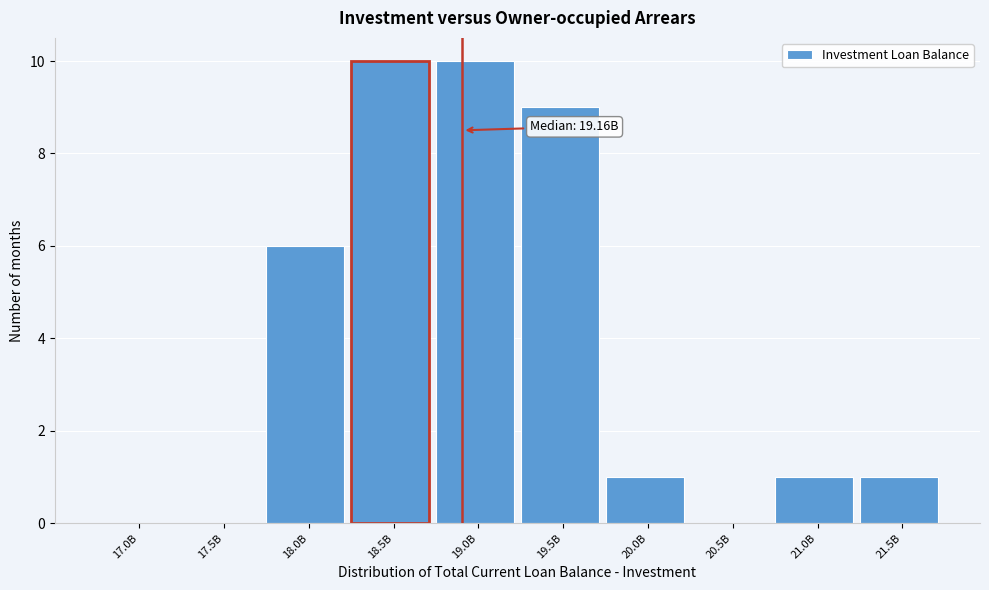

Reading left to right, transcribe all the data shown in this chart.

17.0B=0	17.5B=0	18.0B=6	18.5B=10	19.0B=10	19.5B=9	20.0B=1	20.5B=0	21.0B=1	21.5B=1